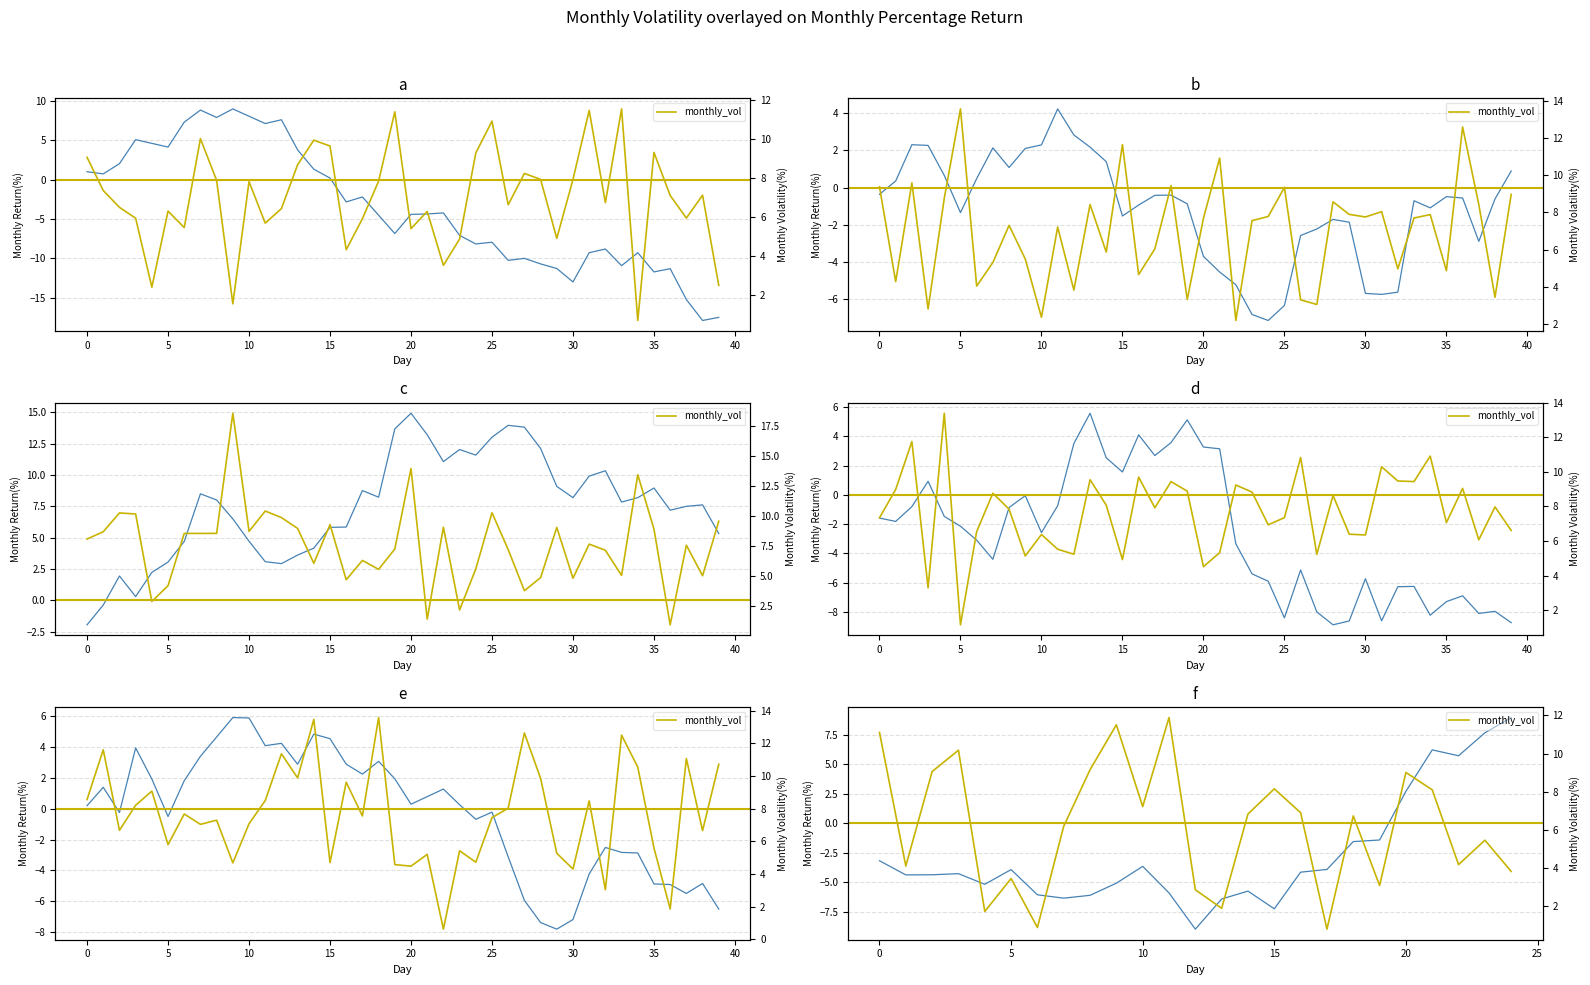

Which series changed the most between 15 and 11?

monthly_vol